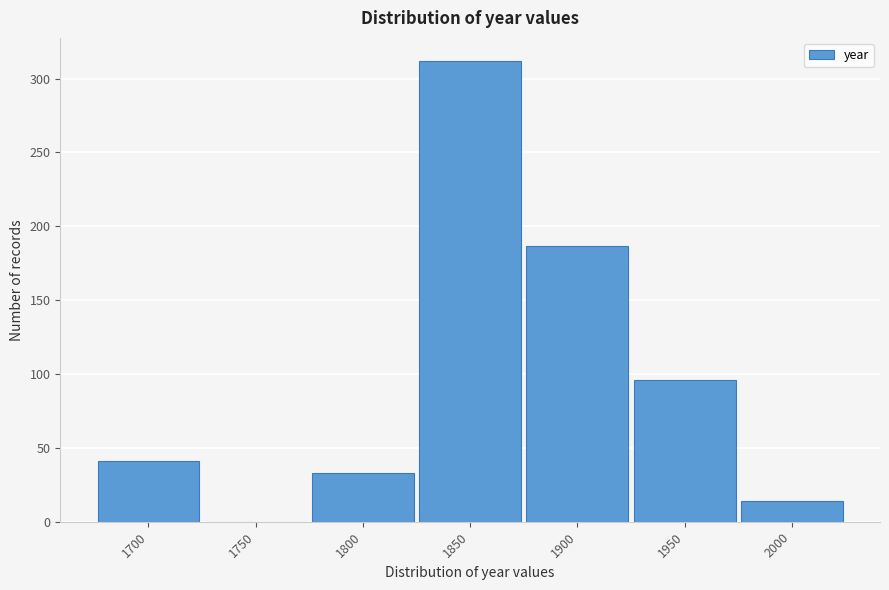

Reading left to right, extract all data points from this chart.

1700=41	1750=0	1800=33	1850=312	1900=187	1950=96	2000=14